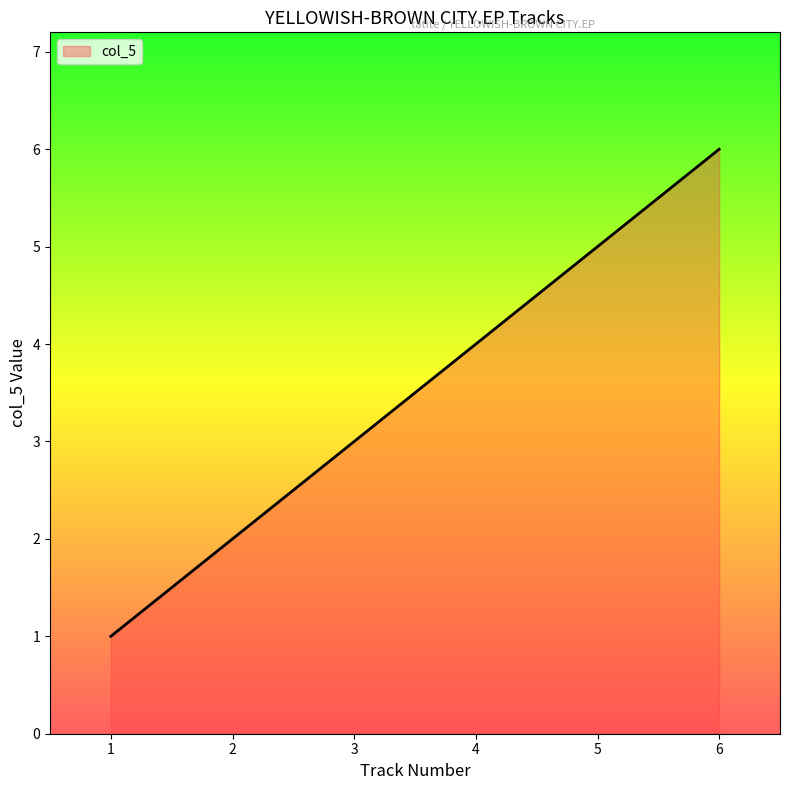

True or false: there are more than 1 points higher than both neighbors.

False